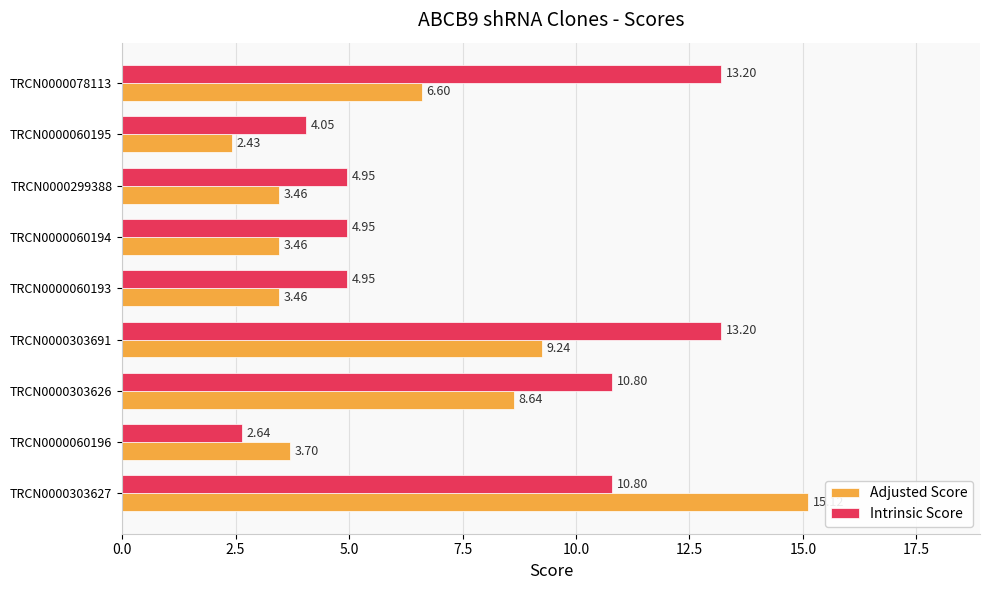

At TRCN0000078113, list the series in order from smallest to largest.

Adjusted Score, Intrinsic Score